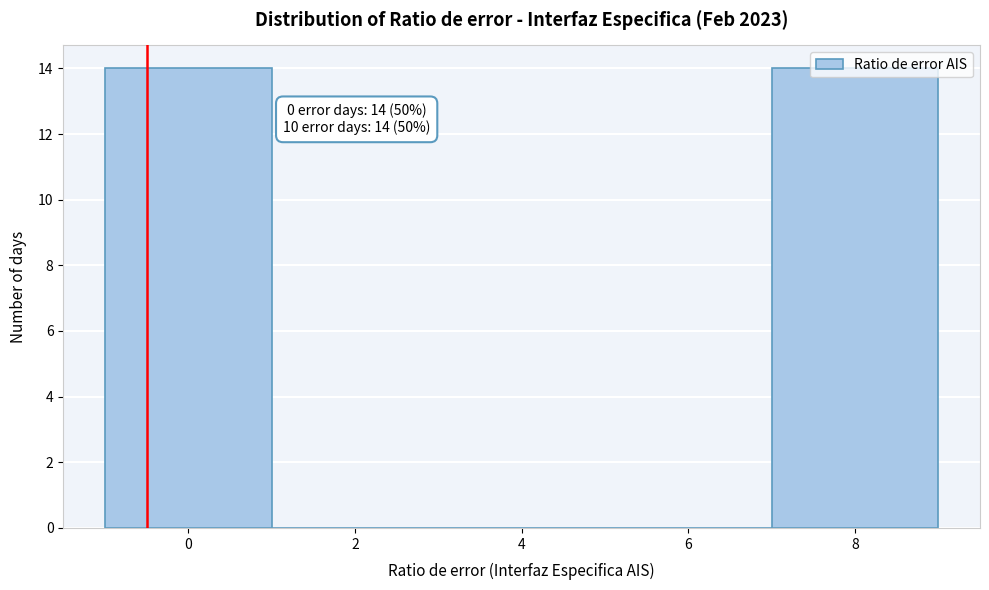

The chart shows a value of 0 at 2. True or false?

True